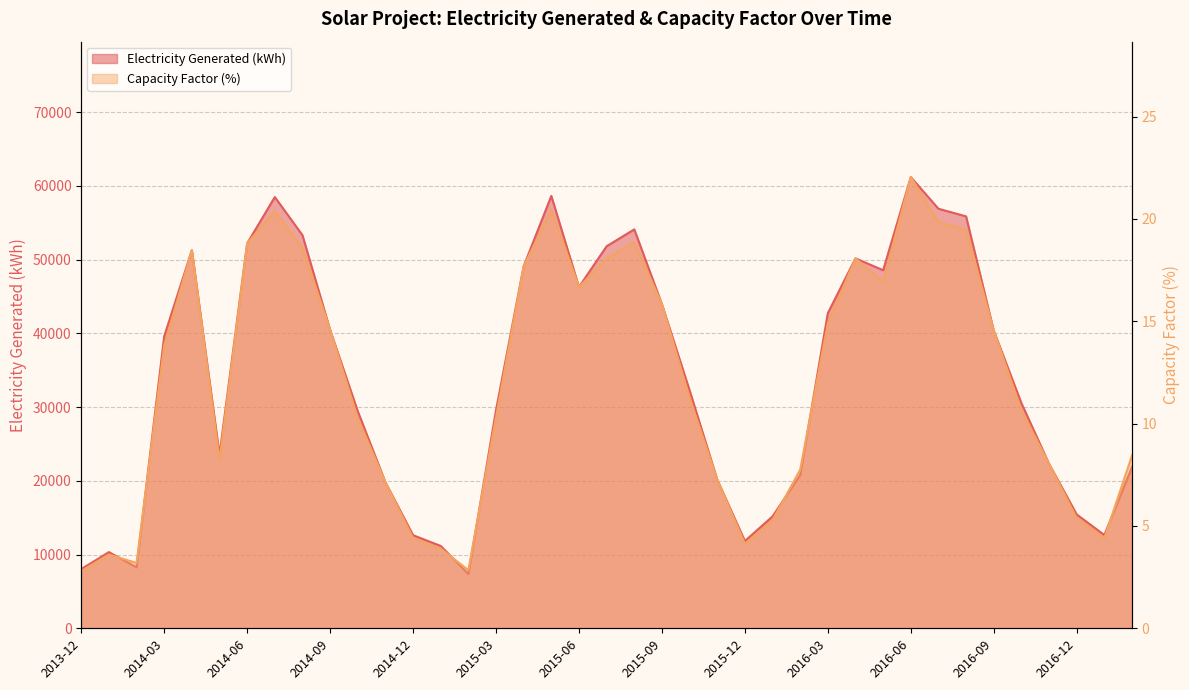

The value of Capacity Factor (%) at 2014-05 is 8.2. True or false?

True